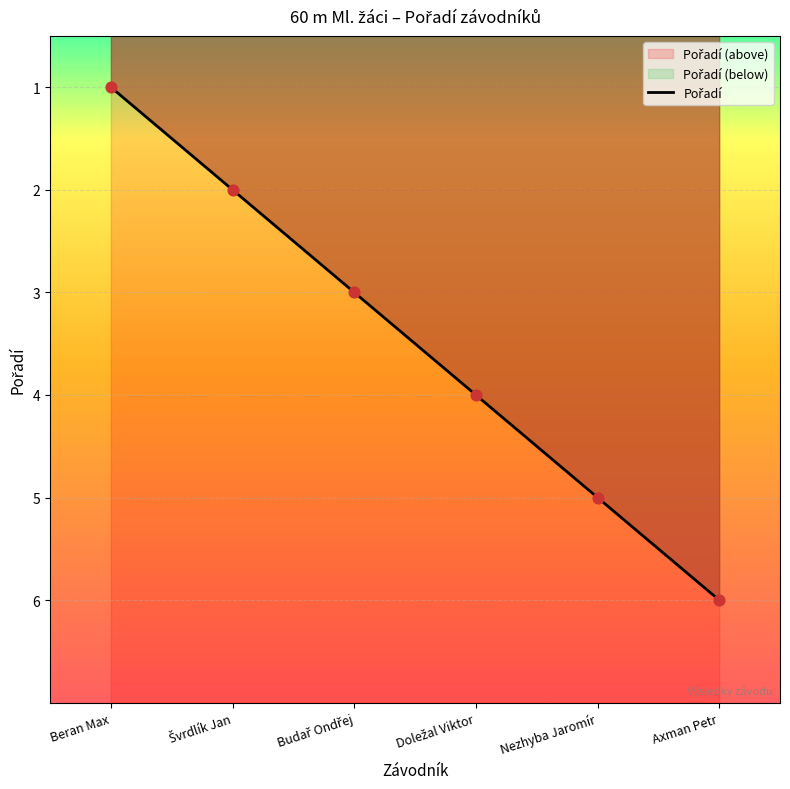

Between Švrdlík Jan and Beran Max, which is larger?

Švrdlík Jan